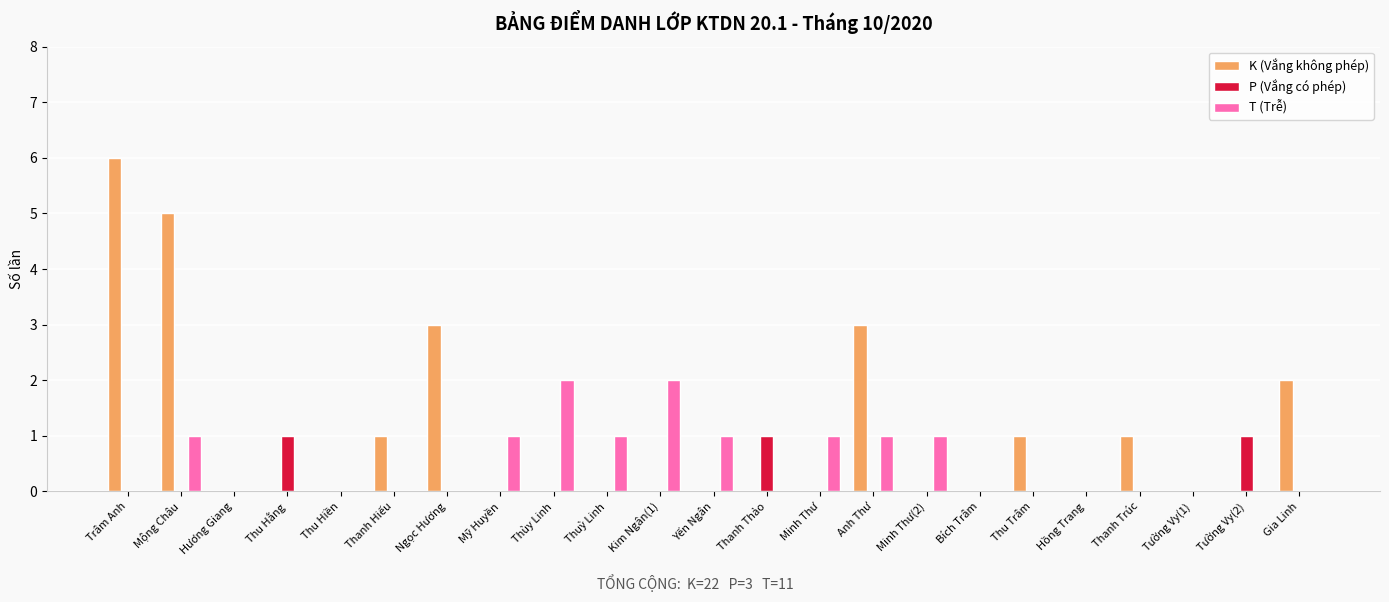

What is the sum of all K (Vắng không phép) values?

22